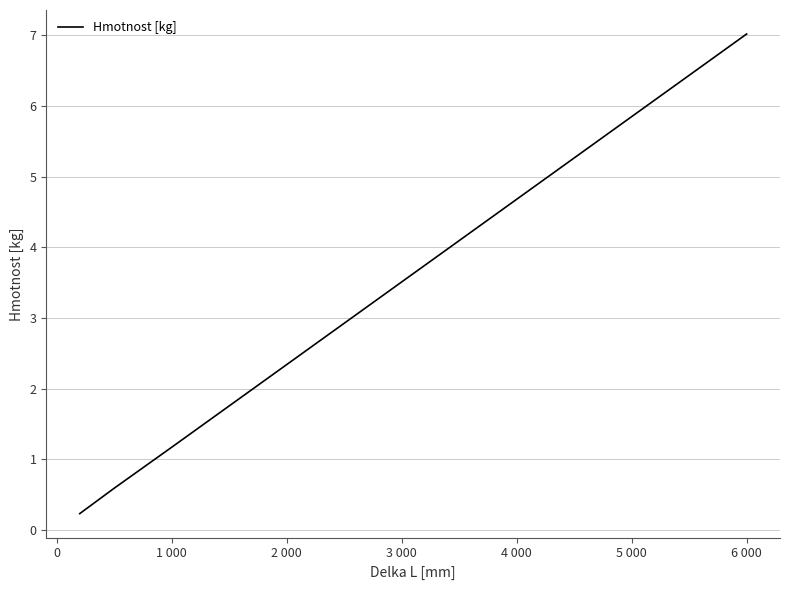

What is the maximum value shown in the chart?

7.0